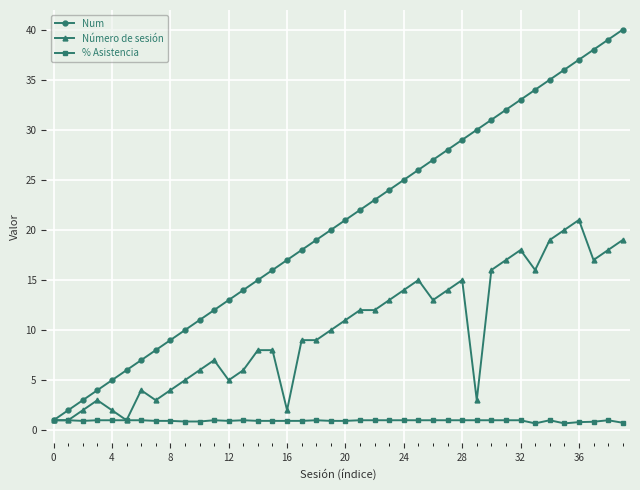

Which series has the largest range (max minus min)?

Num